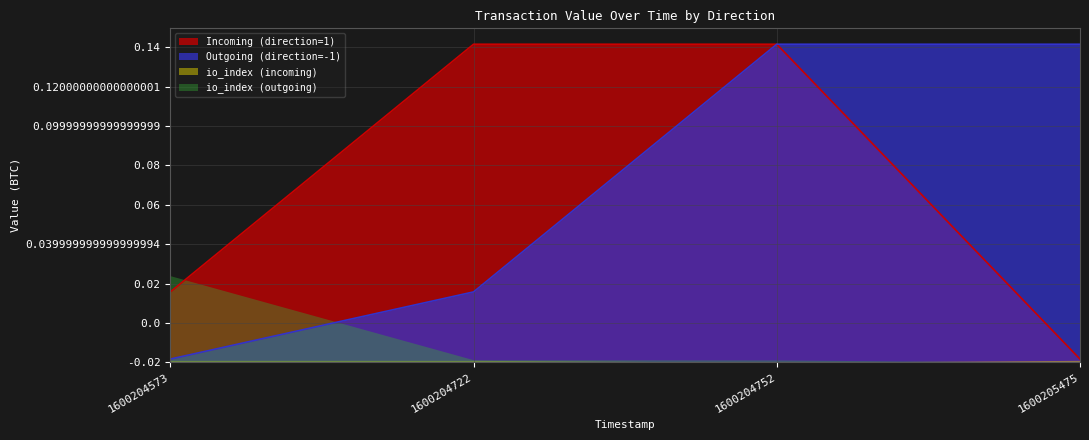

Which series has the largest total across all categories?

Incoming (direction=1)